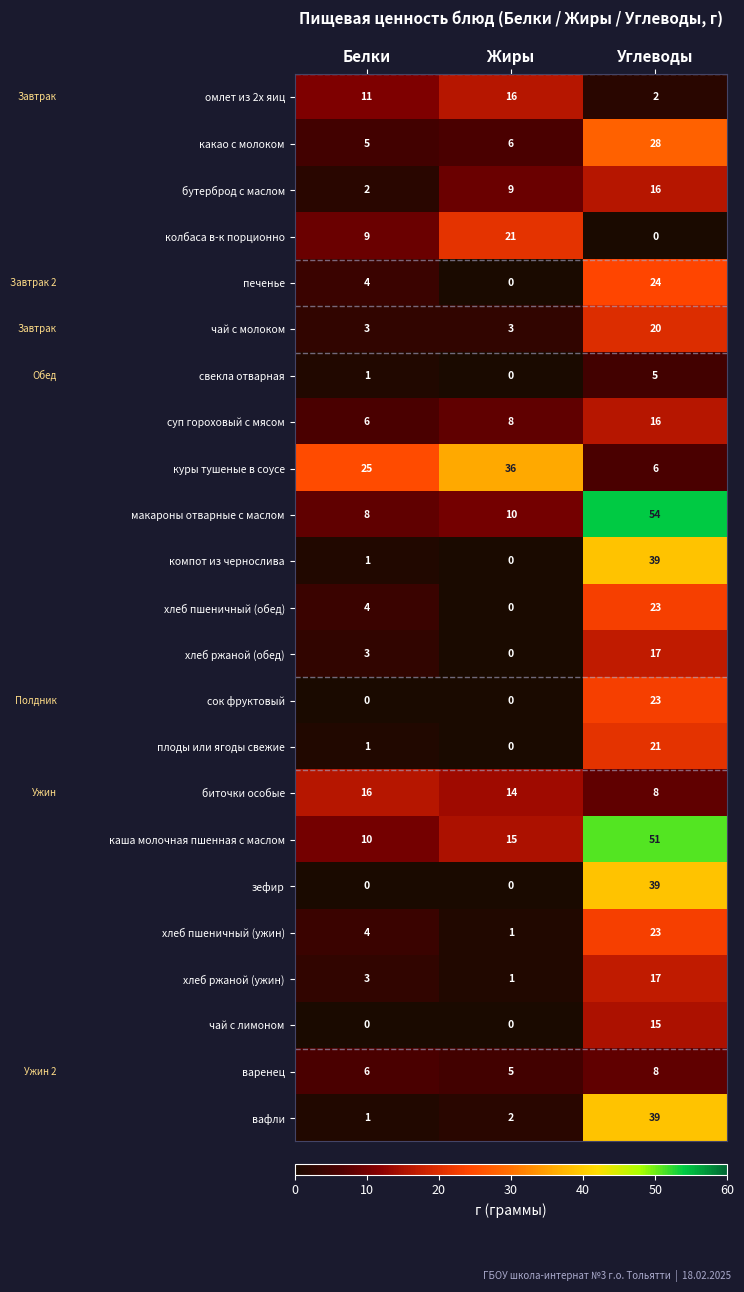

Rank the categories by биточки особые value from lowest to highest.

Углеводы, Жиры, Белки